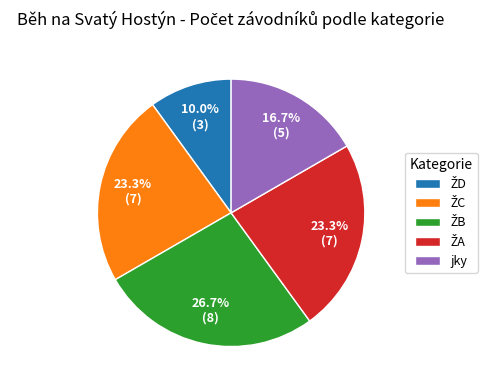

Is there a majority slice in this chart?

No